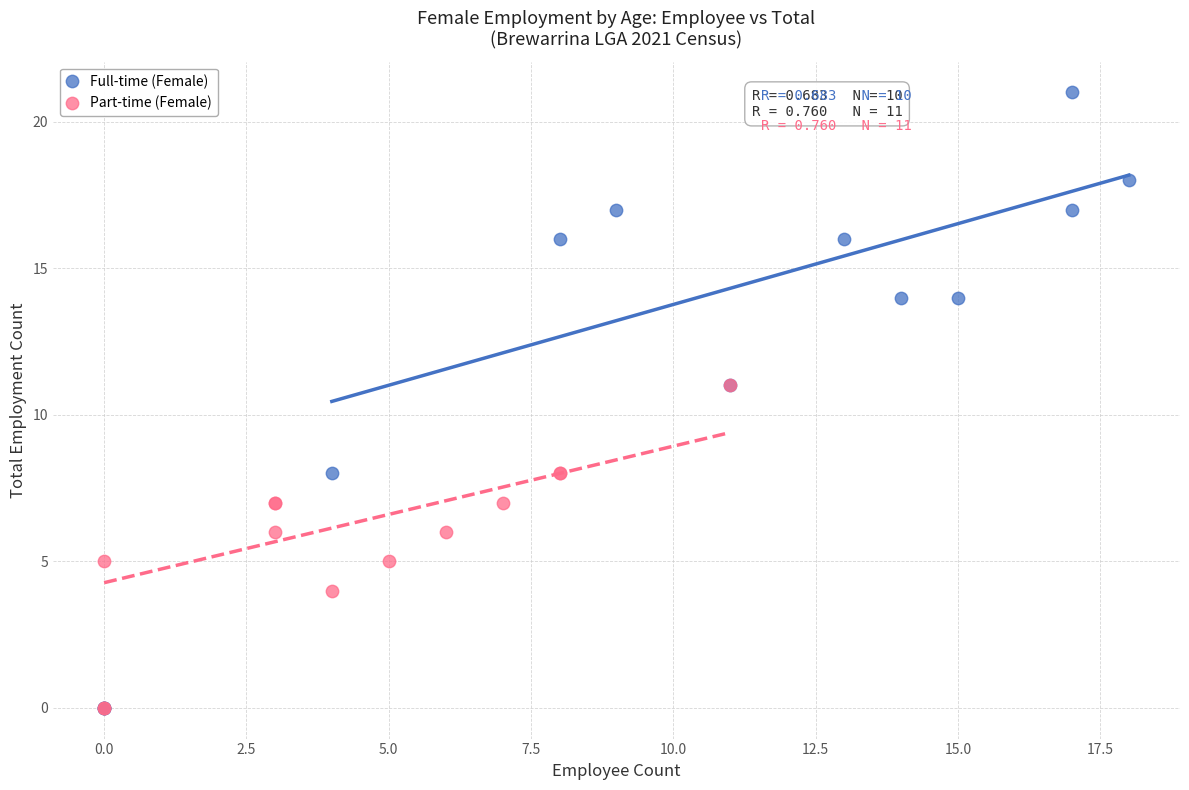

Which series reaches the maximum Y coordinate?

Full-time (Female)